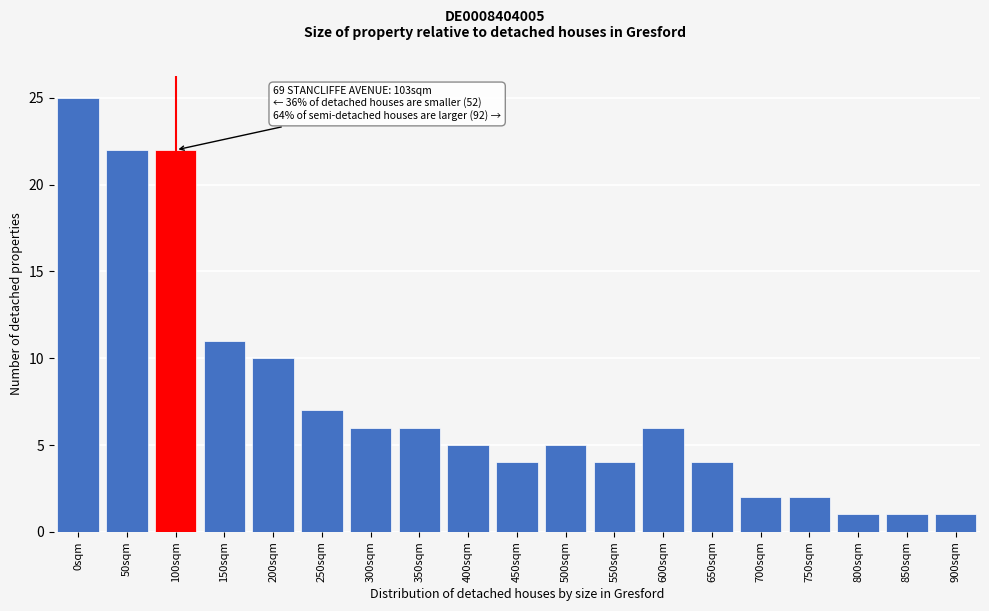

Reading left to right, what are all the values shown in this chart?

0sqm=25	50sqm=22	100sqm=22	150sqm=11	200sqm=10	250sqm=7	300sqm=6	350sqm=6	400sqm=5	450sqm=4	500sqm=5	550sqm=4	600sqm=6	650sqm=4	700sqm=2	750sqm=2	800sqm=1	850sqm=1	900sqm=1